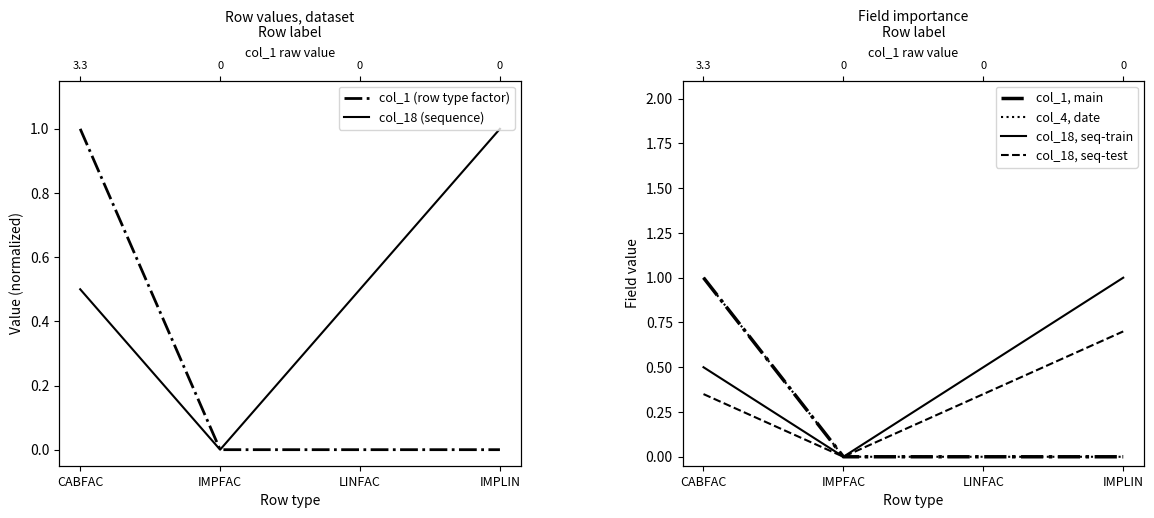

The col_18 (sequence) series shows 0.0 at IMPFAC. True or false?

True